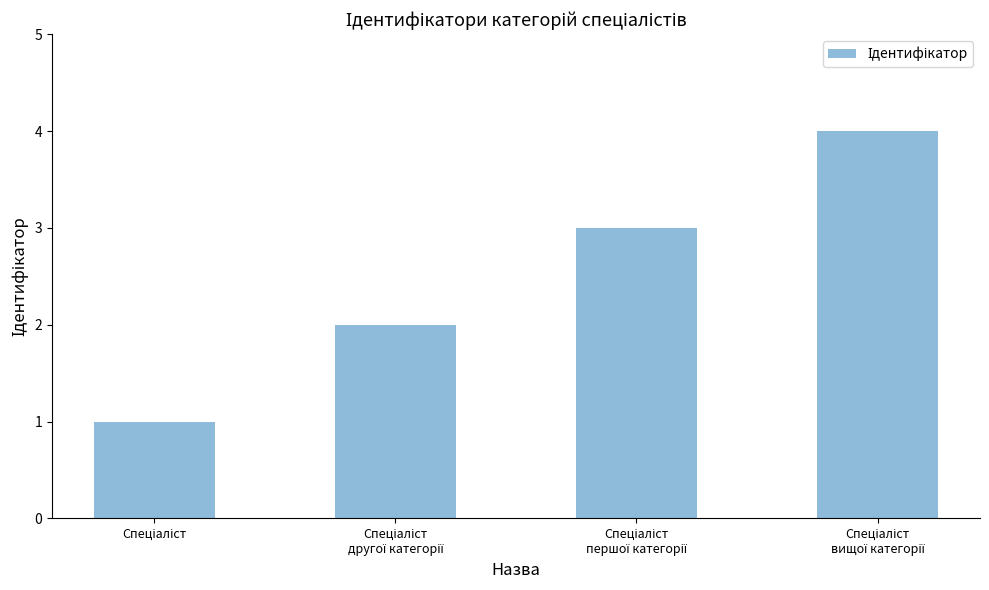

What is the difference between the maximum and minimum values?

3